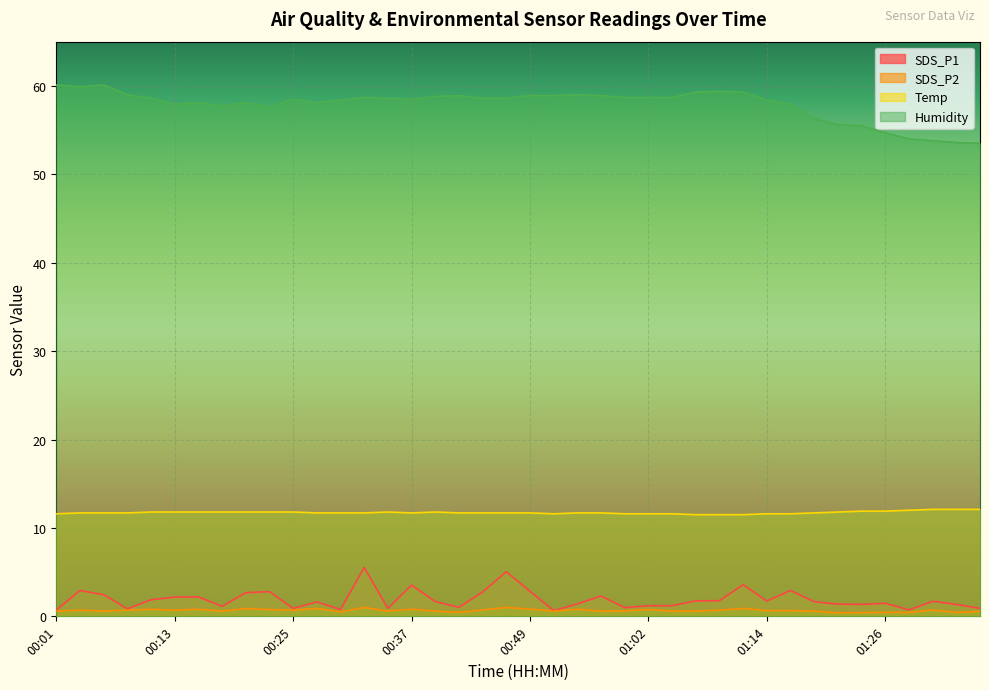

Which label corresponds to the largest value in the chart?

00:01